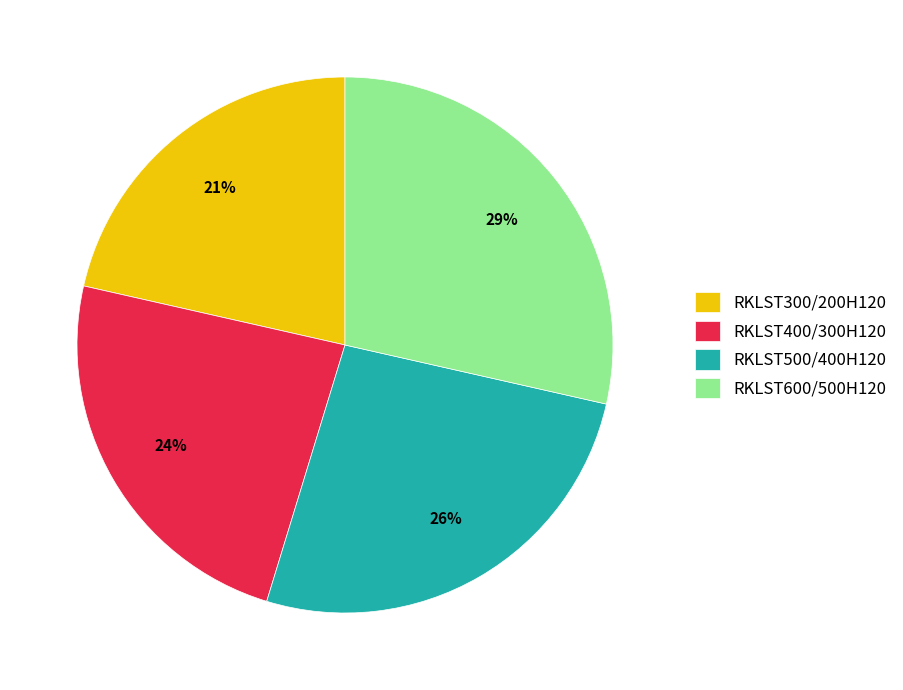

Between RKLST500/400H120 and RKLST300/200H120, which is larger?

RKLST500/400H120